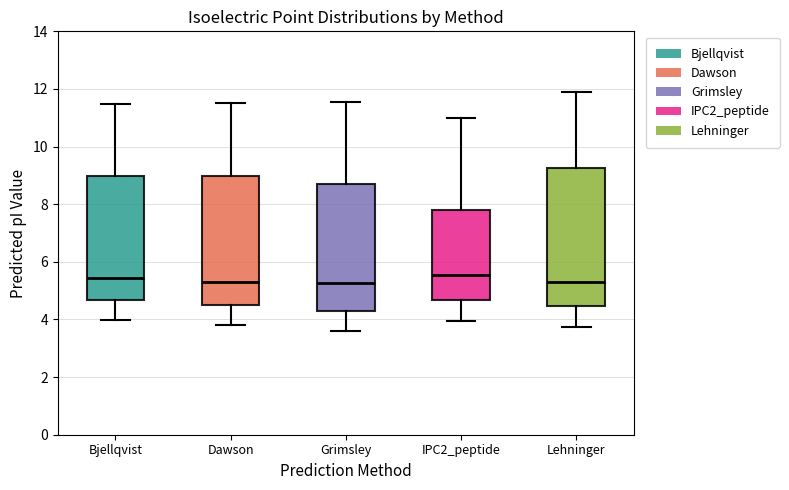

Where is the upper edge of the box for Bjellqvist on the y-axis? The values are not printed on the chart, so give them approximately, as read against the axis.

9.0